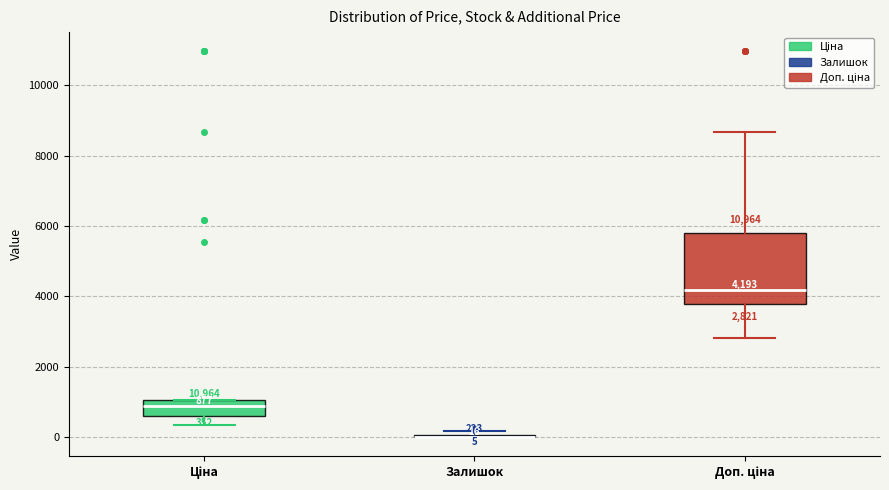

Comparing the boxes themselves (not the whiskers), which one is the tallest?

Доп. ціна